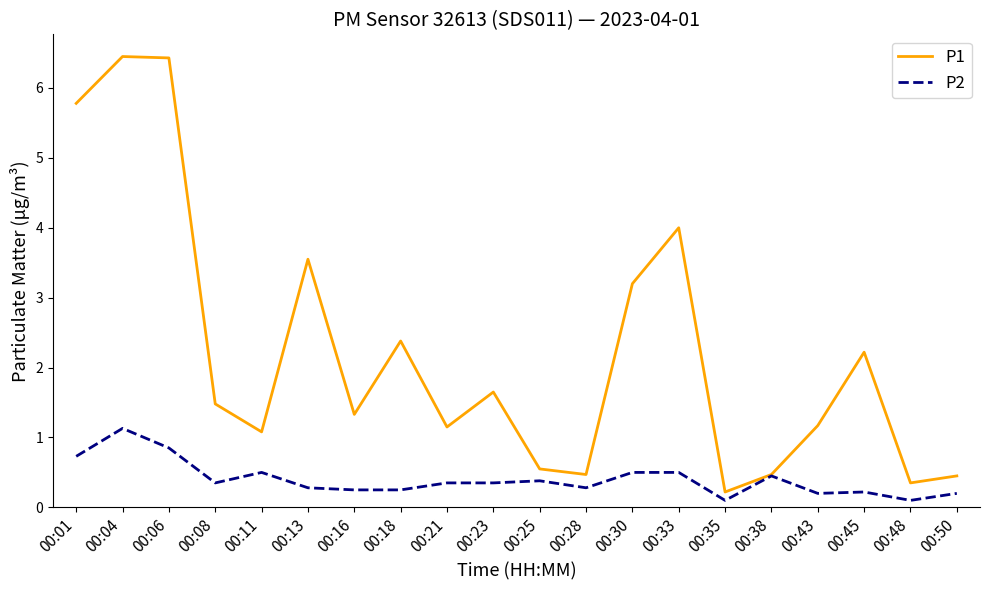

What is the difference between the highest and lowest values at 00:43?

1.0